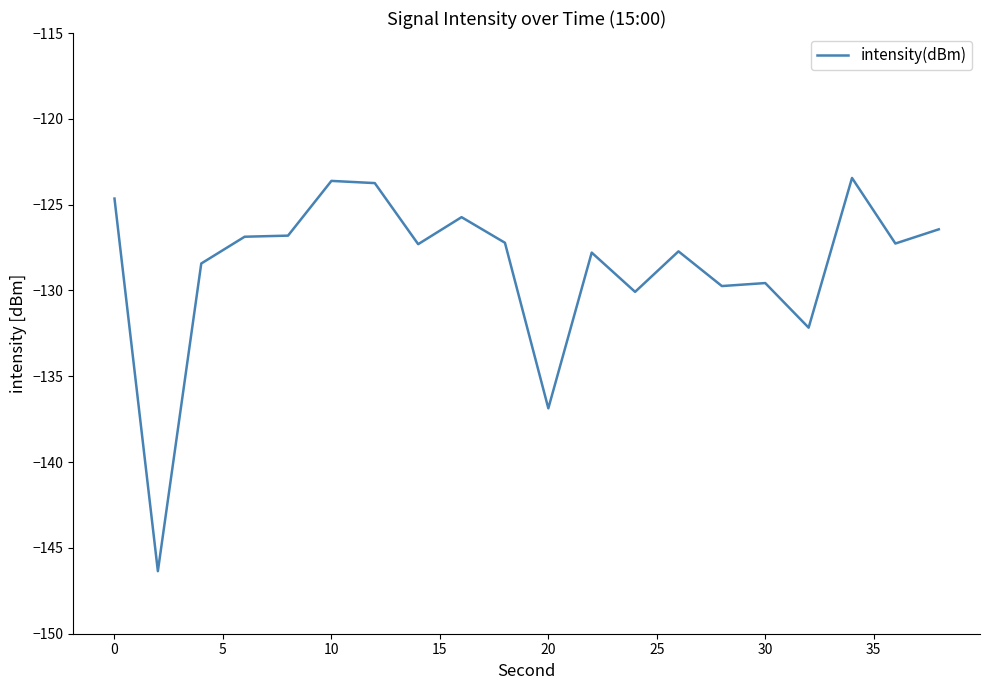

What is the difference between the maximum and minimum values?

22.9